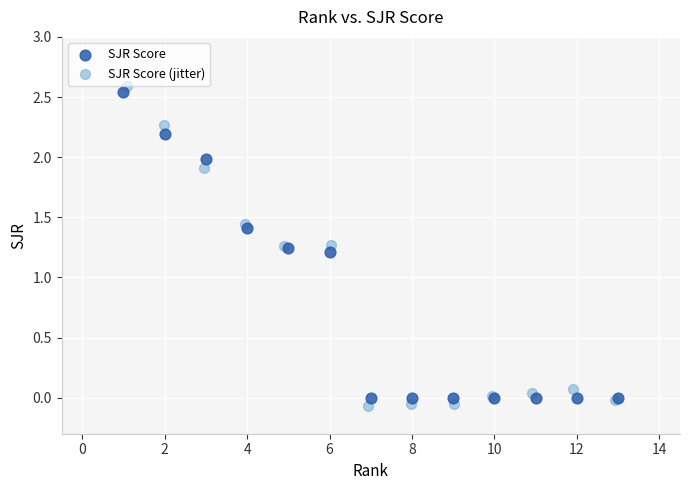

Which series has the widest spread of Y values?

SJR Score (jitter)